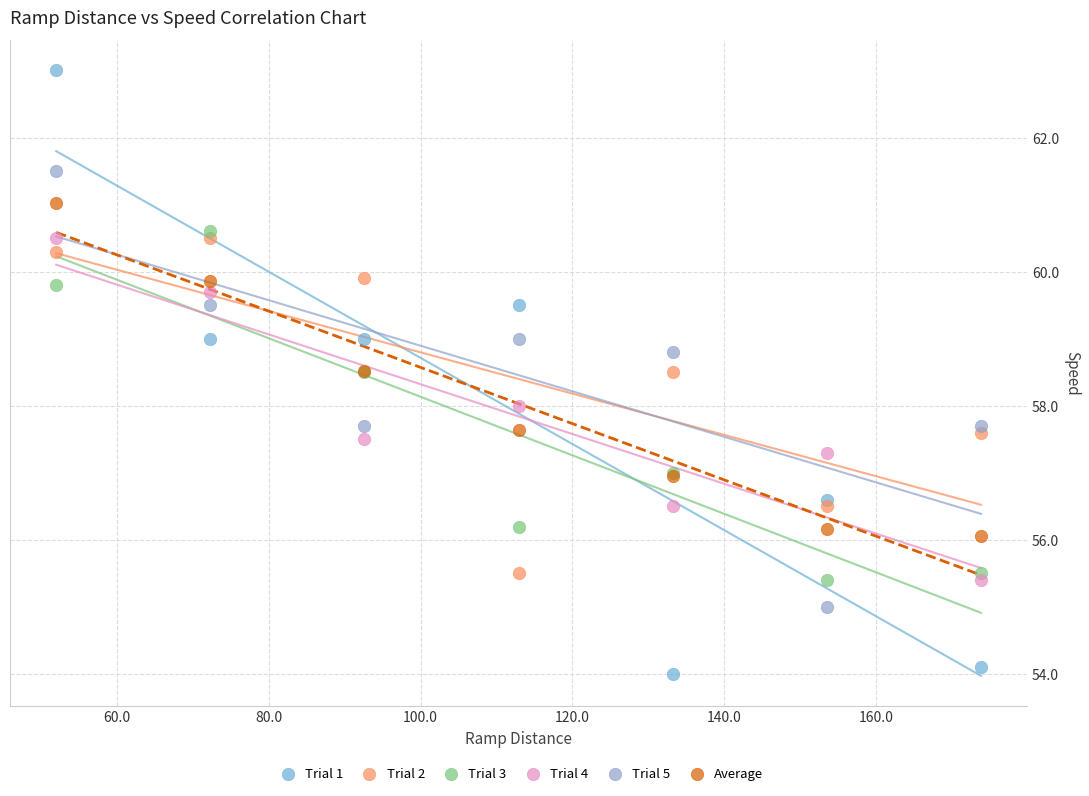

Which series has the largest Y range (max minus min)?

Trial 1